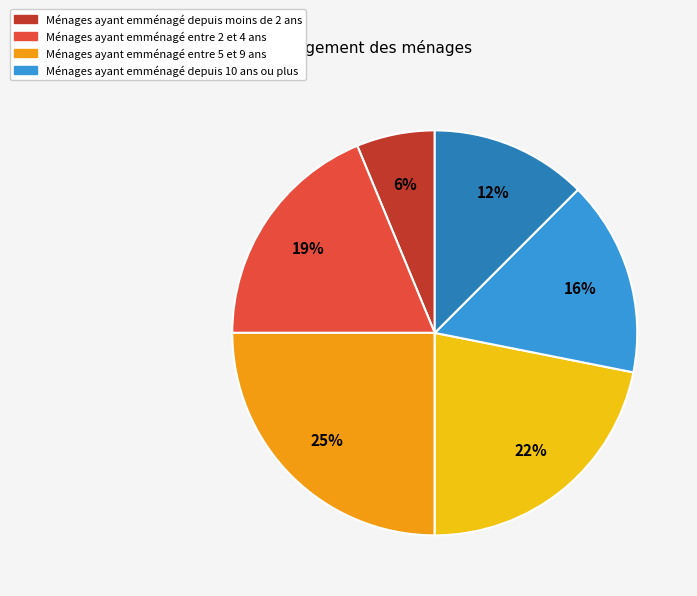

To the nearest percent, what is the average slice percentage?

17%